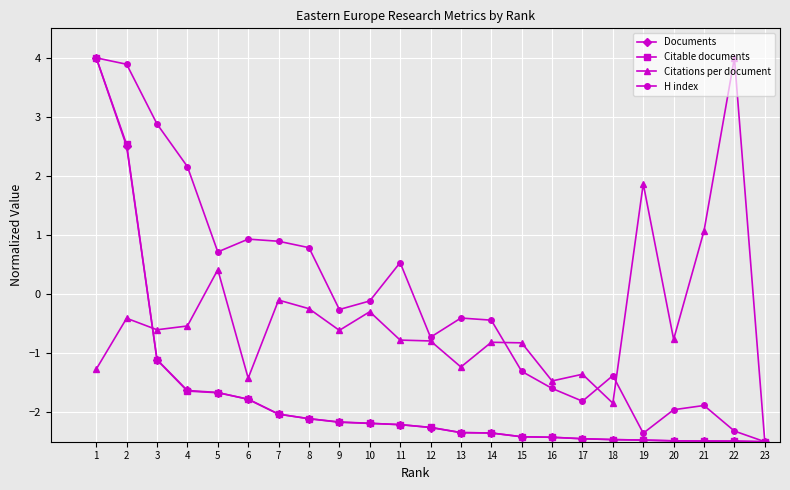

What are all the series names shown in the legend?

Documents, Citable documents, Citations per document, H index